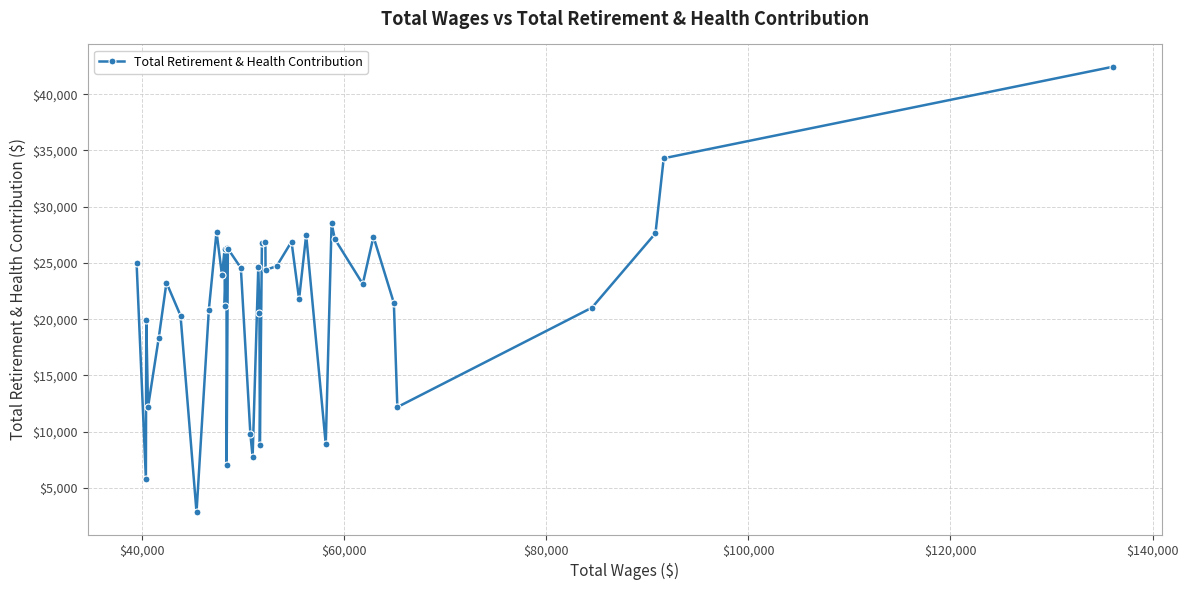

What is the greatest value displayed?

42445